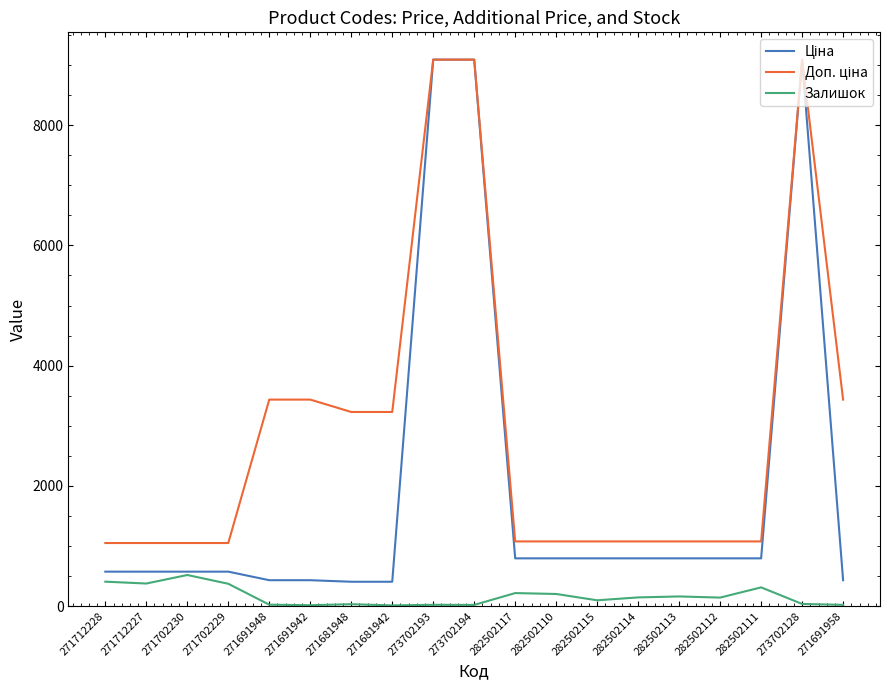

What is the maximum value shown in the chart?

9092.0